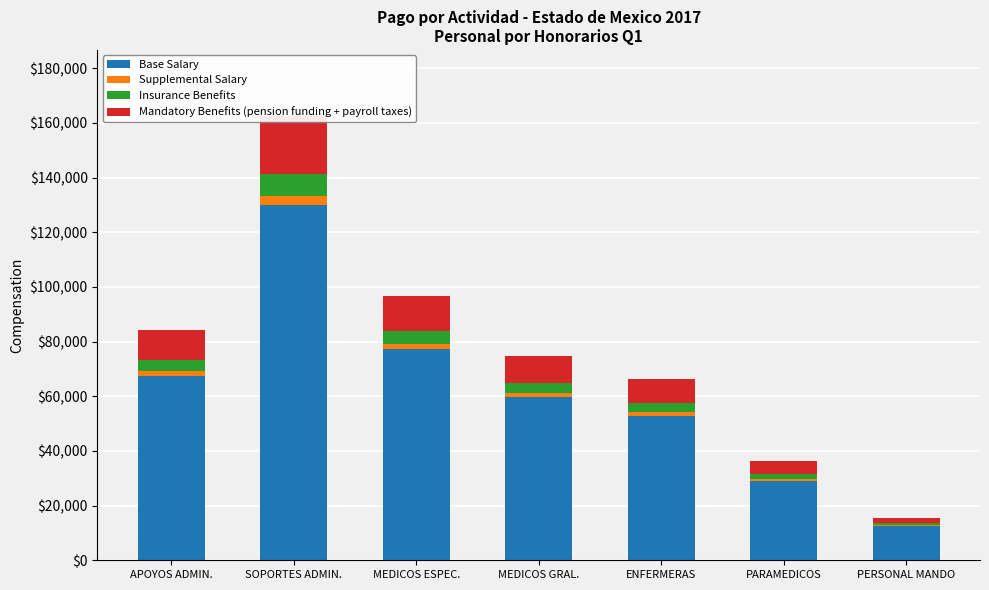

What is the average value of the Base Salary series?

61221.5